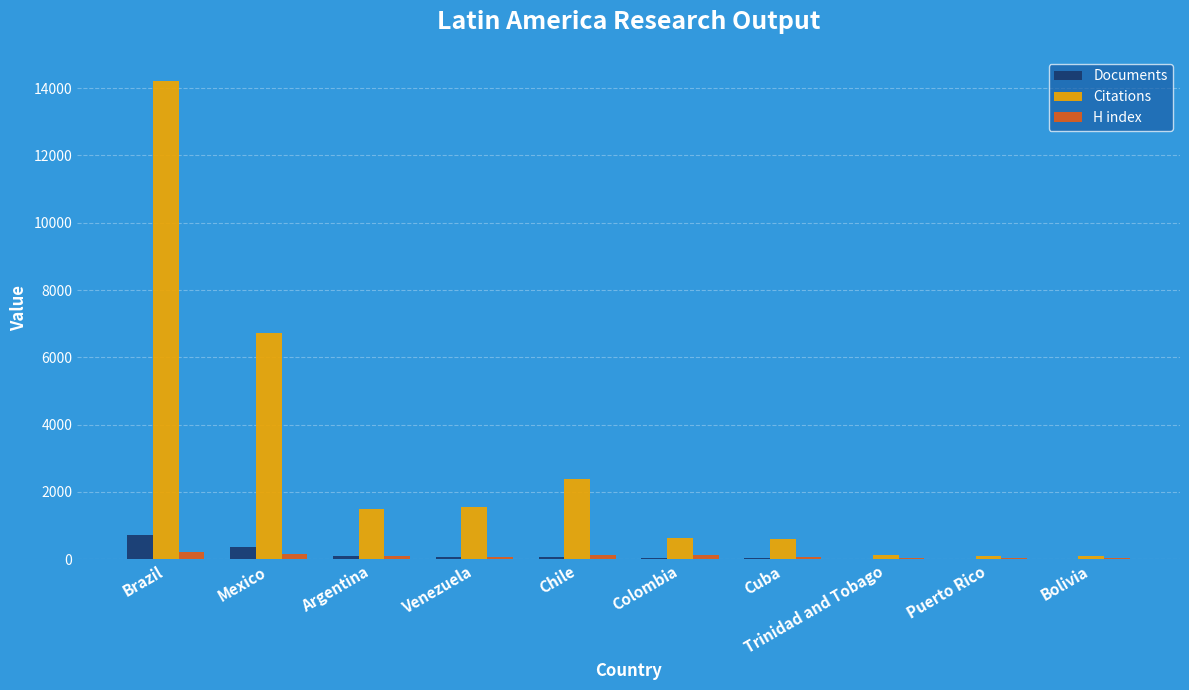

How many distinct data groups are displayed?

3